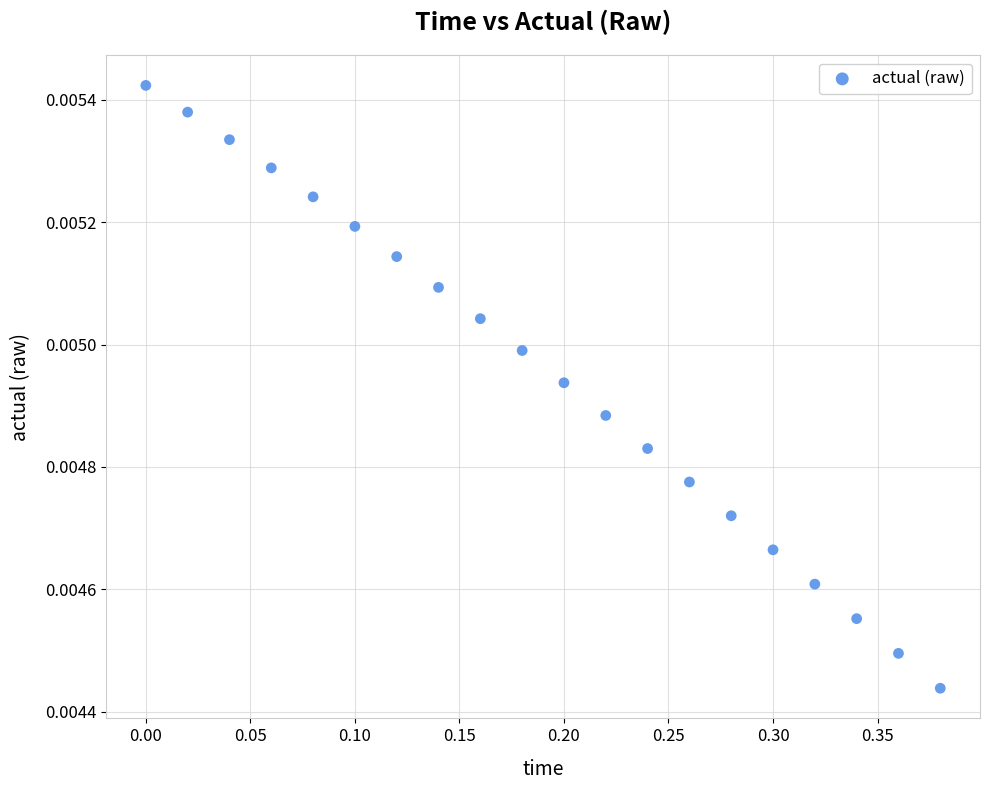

What is the range of X values (max minus min)?

0.4